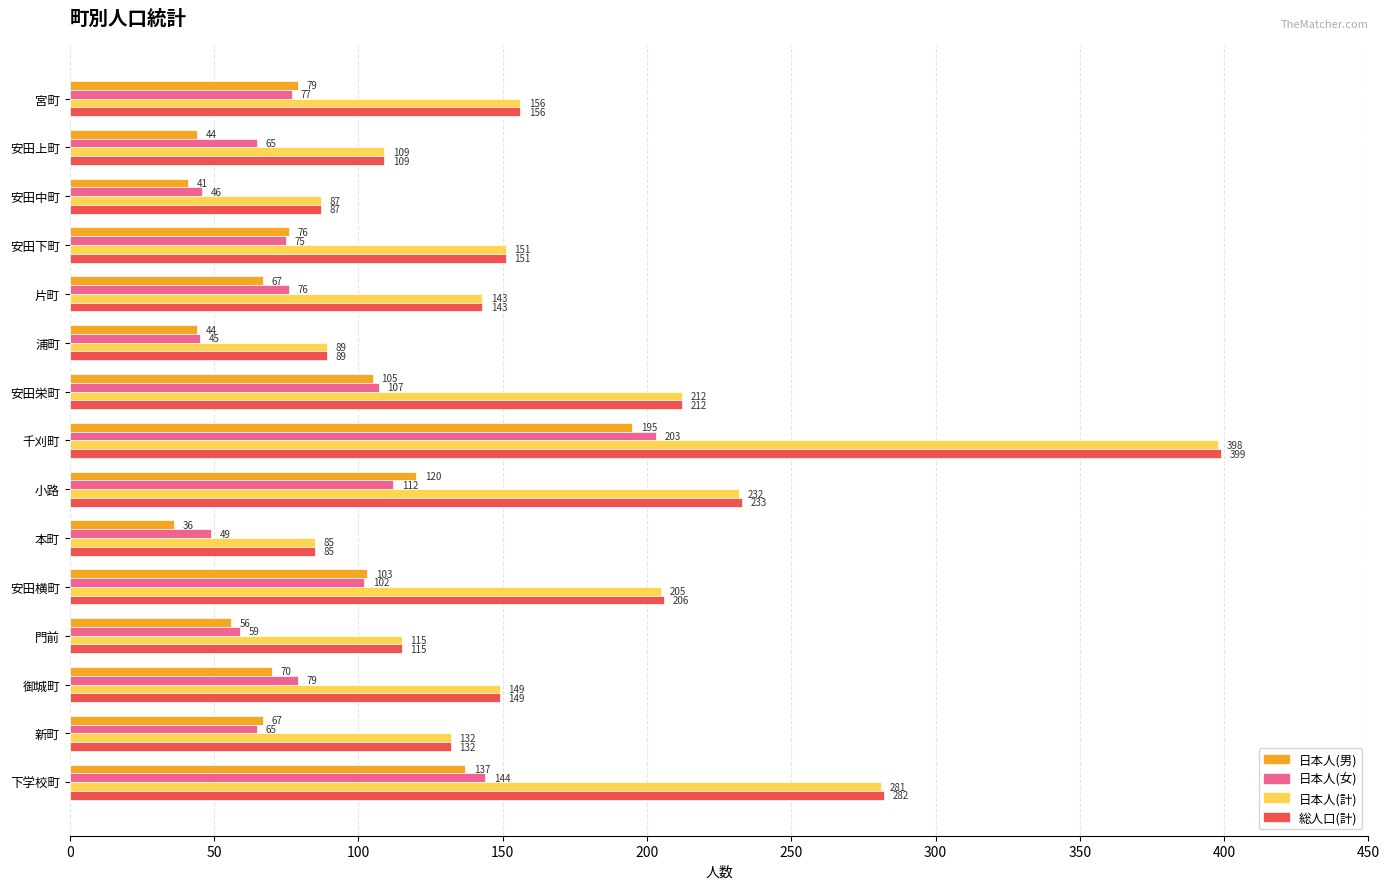

At which category is the sum across all series the highest?

千刈町